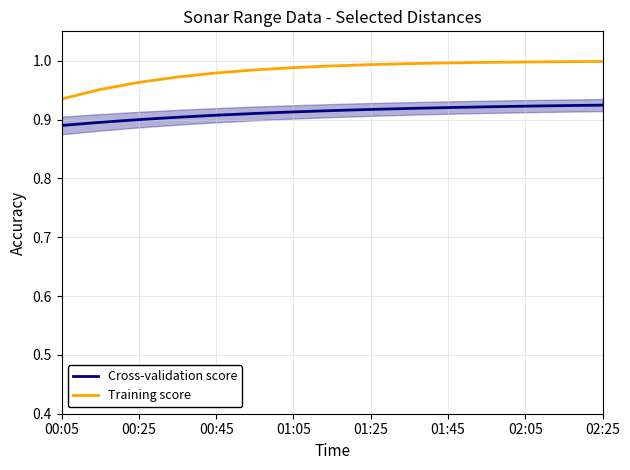

Which series has the largest total across all categories?

Training score